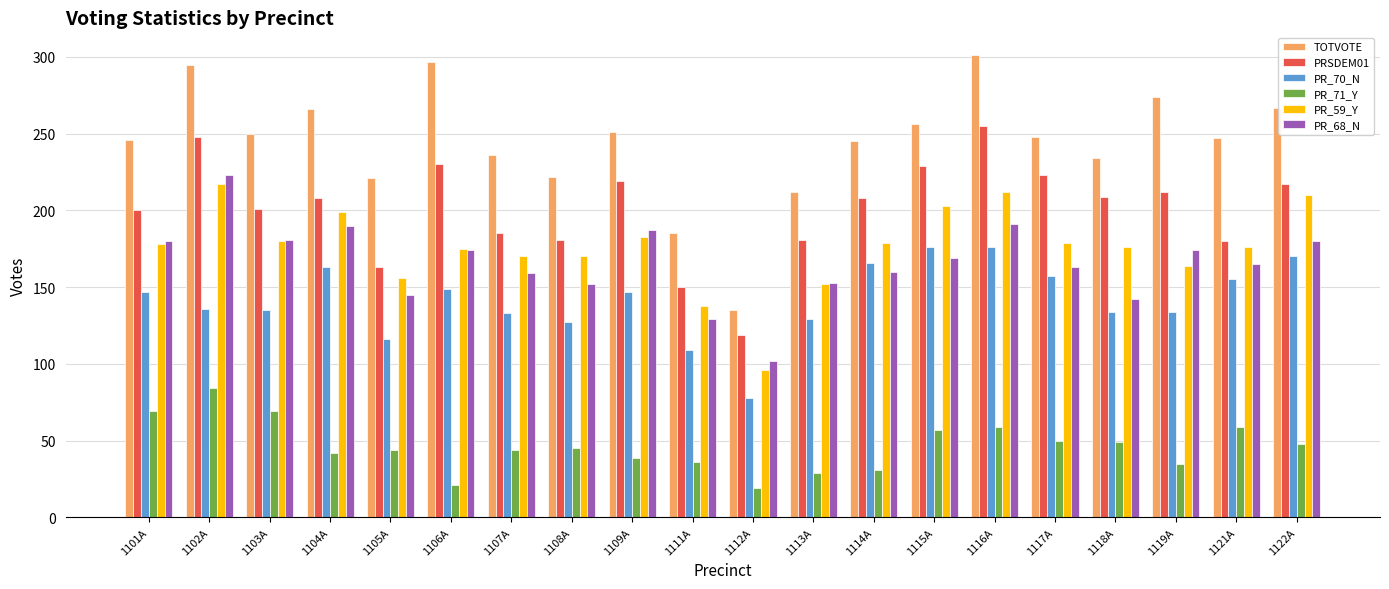

What is the spread (max minus min) of values at 1119A?

239